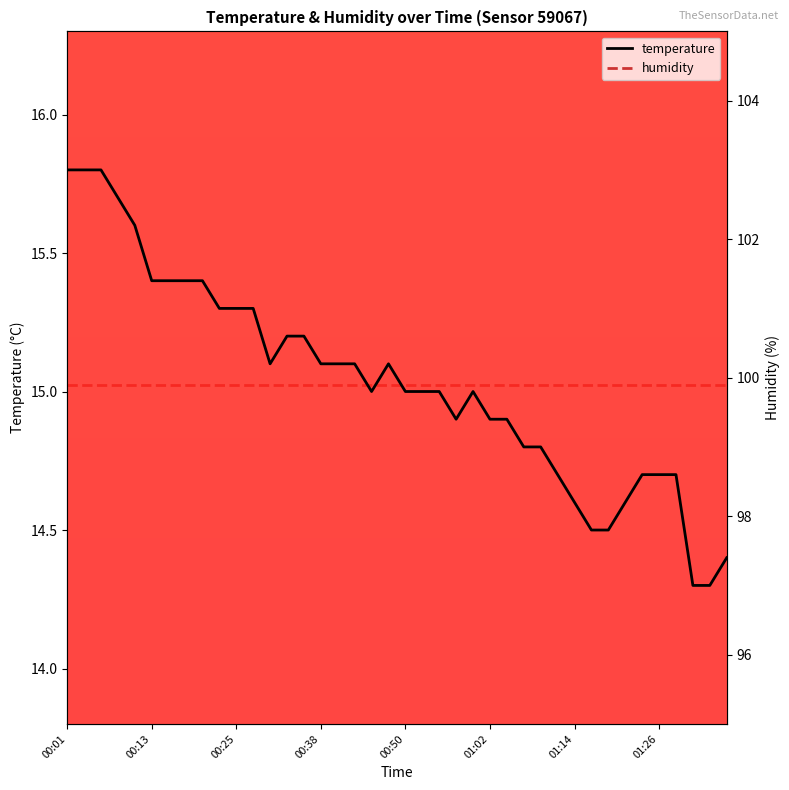

What is the value of the temperature point at the 13th from the left?

15.1